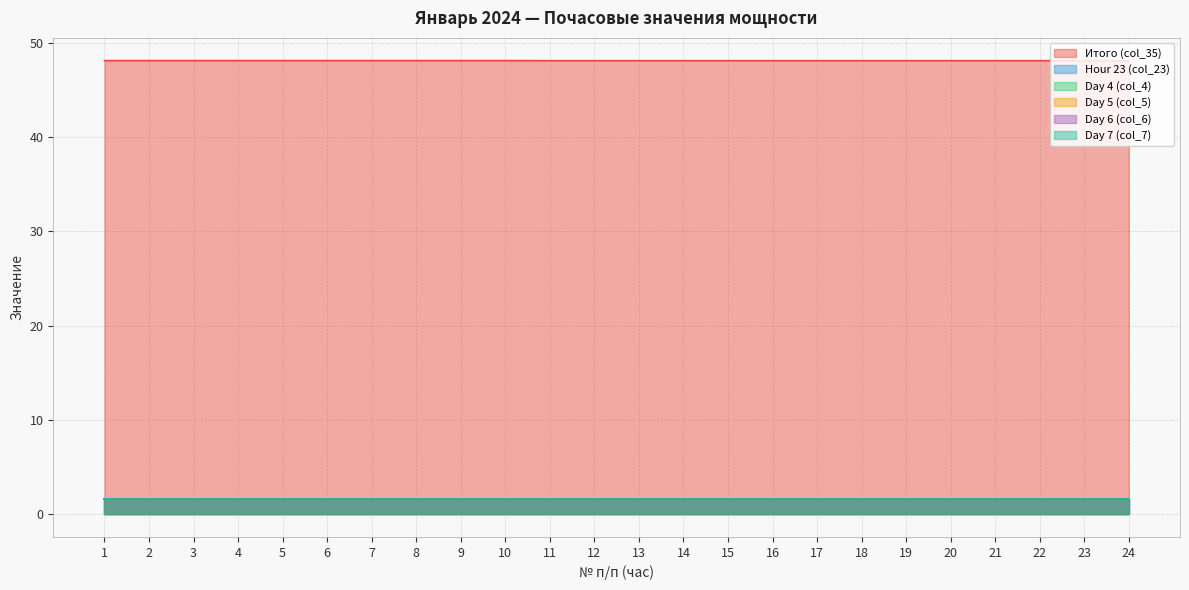

List the labels in order of Hour 23 (col_23) value, largest first.

1, 3, 4, 6, 7, 8, 10, 11, 12, 14, 15, 16, 18, 19, 20, 22, 23, 24, 2, 5, 9, 13, 17, 21